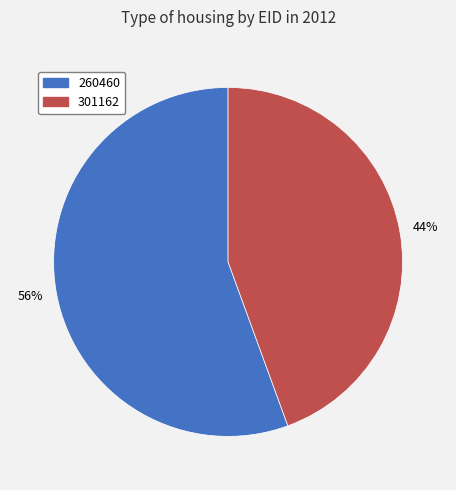

Combined, do 301162 and 260460 account for over 50%?

Yes